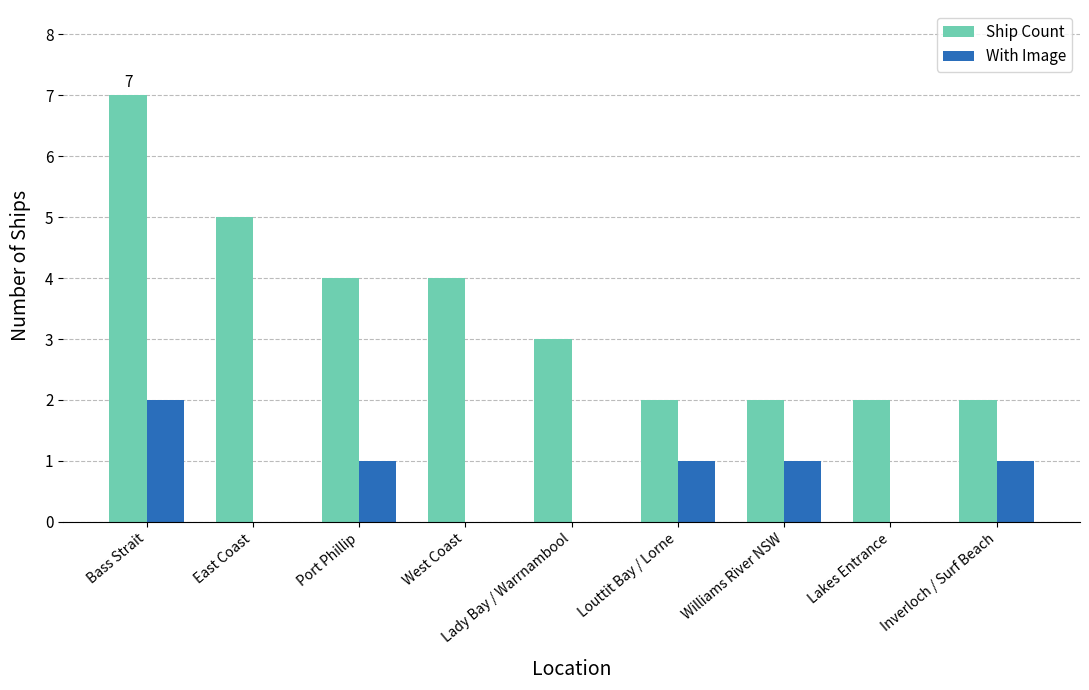

Which category has the highest value in the With Image series?

Bass Strait